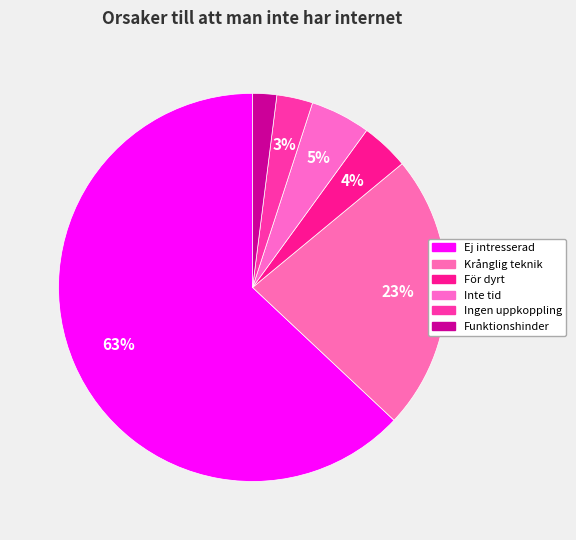

Which slice is the smallest?

Funktionshinder